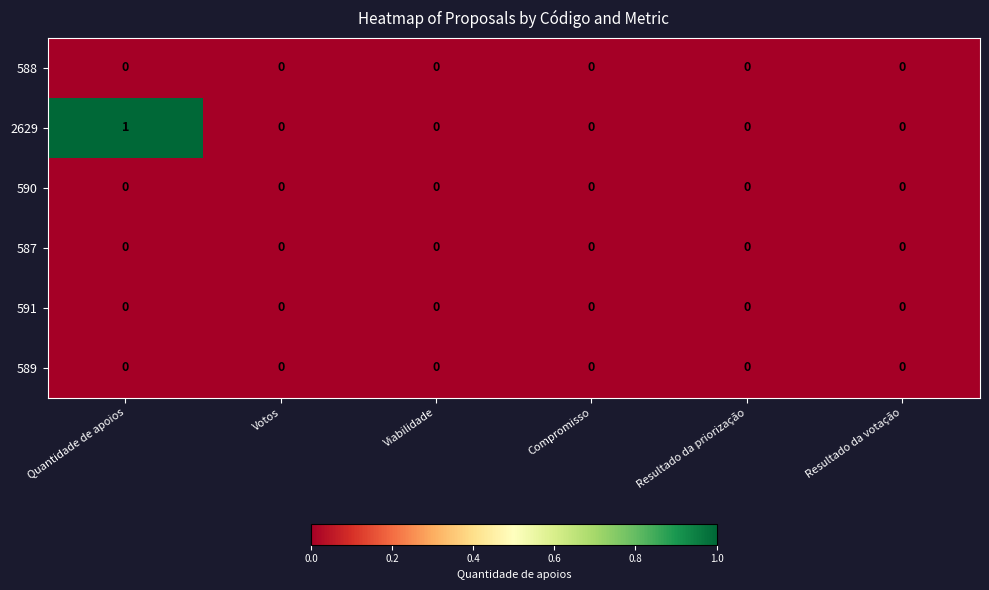

How many data points does each series have?

6